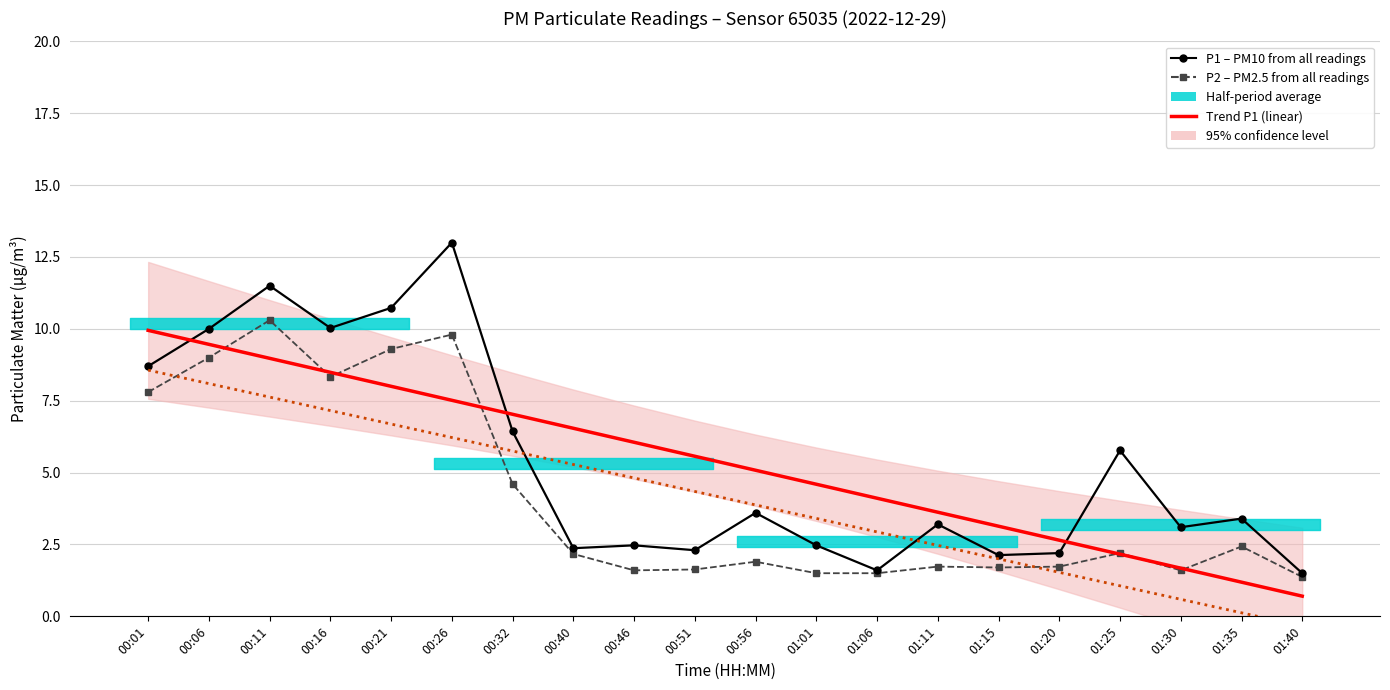

What position from the left is 01:35?

19